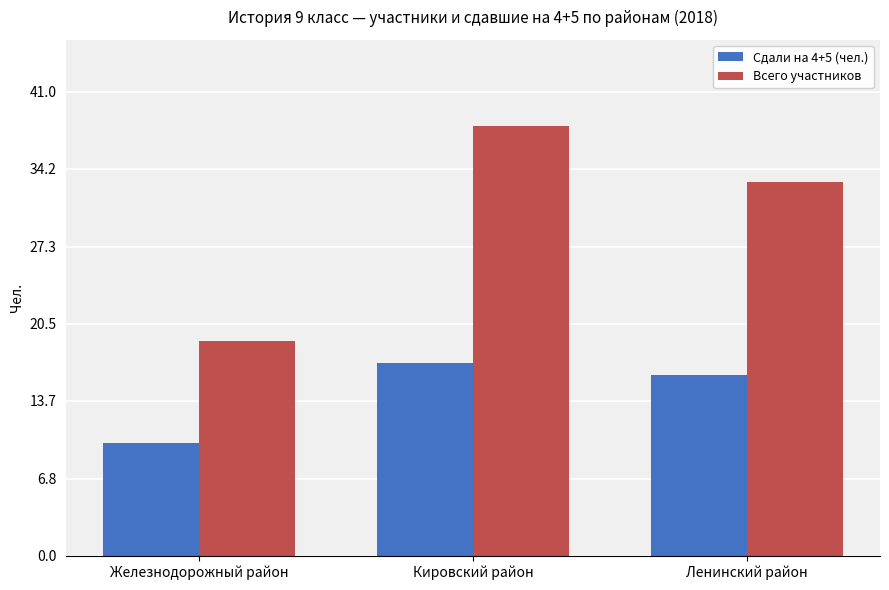

The Всего участников series shows 6.7 at Ленинский район. True or false?

False